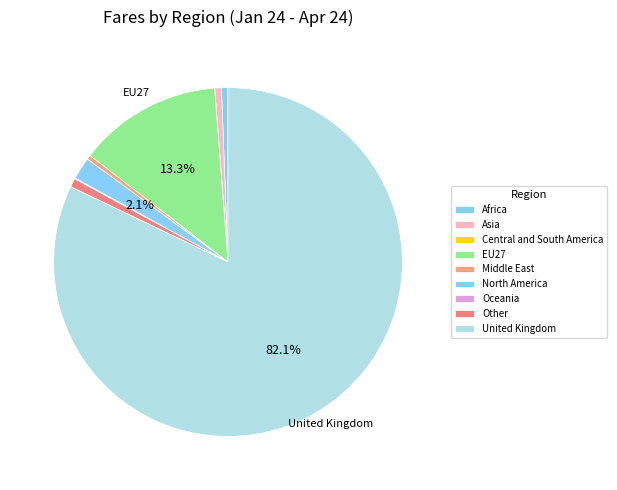

Is it true that Other is 11% of the pie?

False